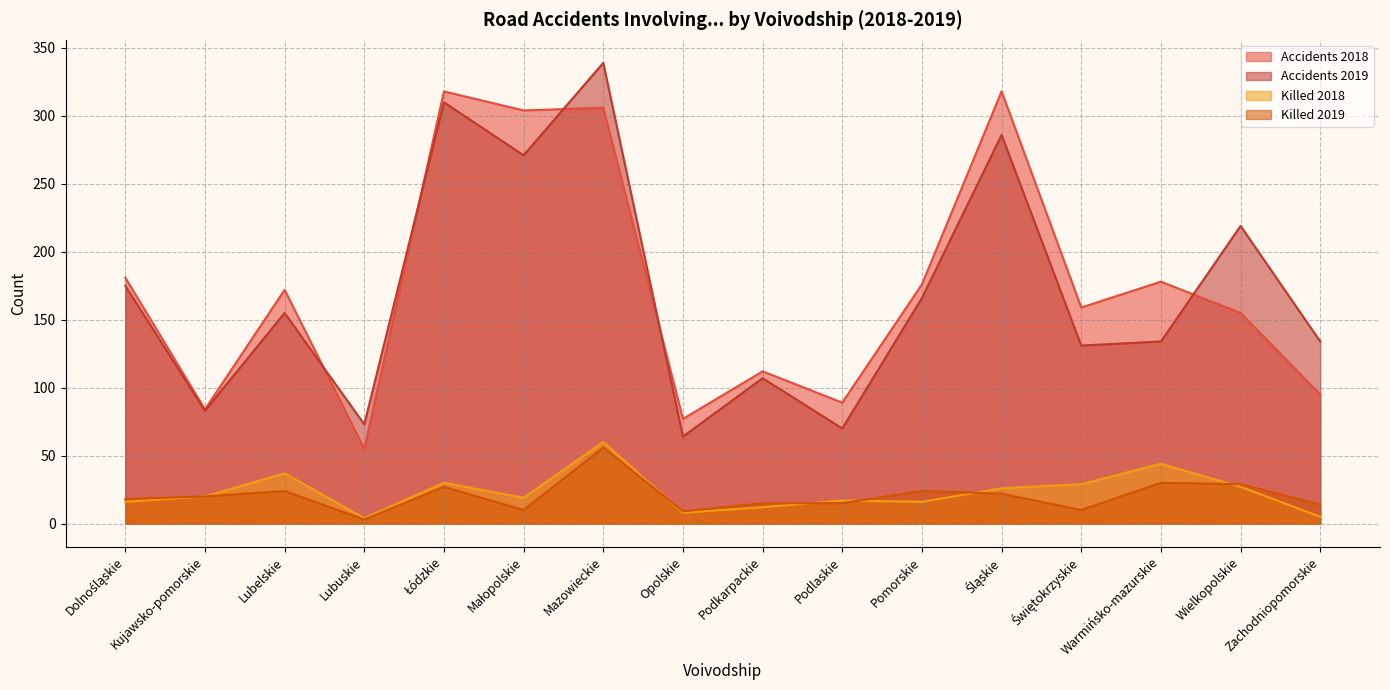

Reading left to right, extract all data points from this chart.

Accidents 2018: 181	84	172	55	318	304	306	77	112	89	176	318	159	178	155	95
Accidents 2019: 175	83	155	73	310	271	339	64	107	70	166	286	131	134	219	134
Killed 2018: 16	20	37	4	30	19	60	8	12	17	16	26	29	44	27	5
Killed 2019: 18	20	24	3	27	10	56	9	15	15	24	22	10	30	29	14